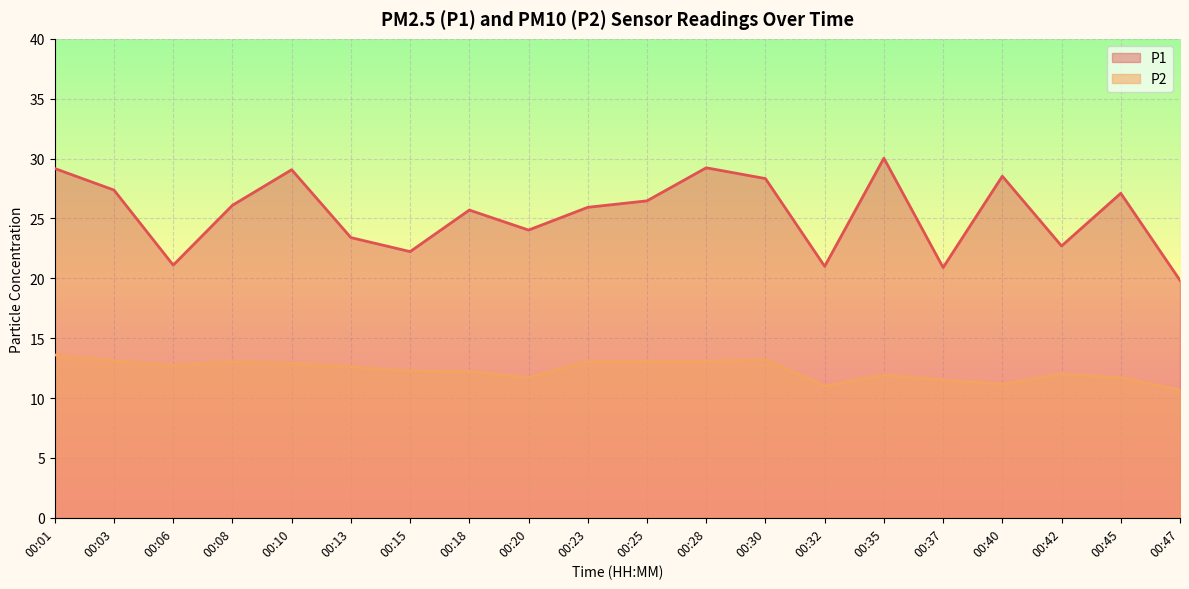

What are all the series names shown in the legend?

P1, P2